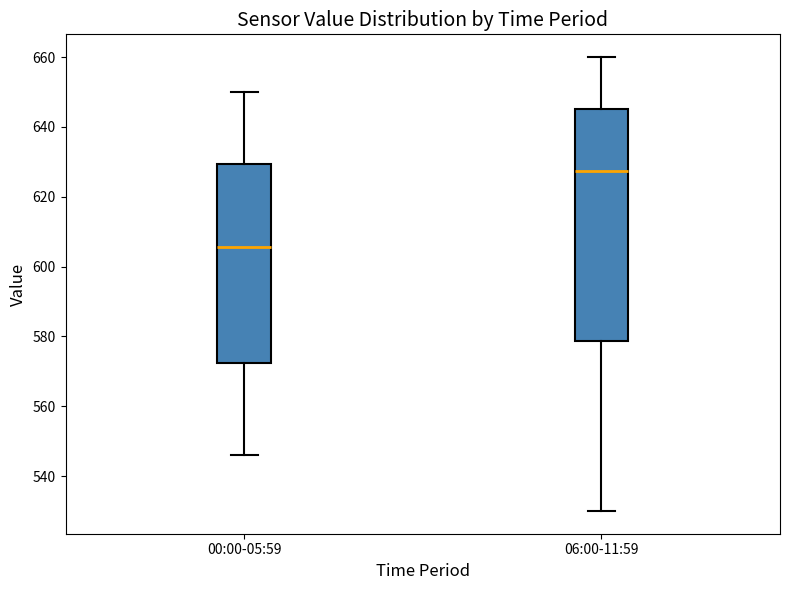

Which box is the tallest, from its lower edge to its upper edge?

06:00-11:59